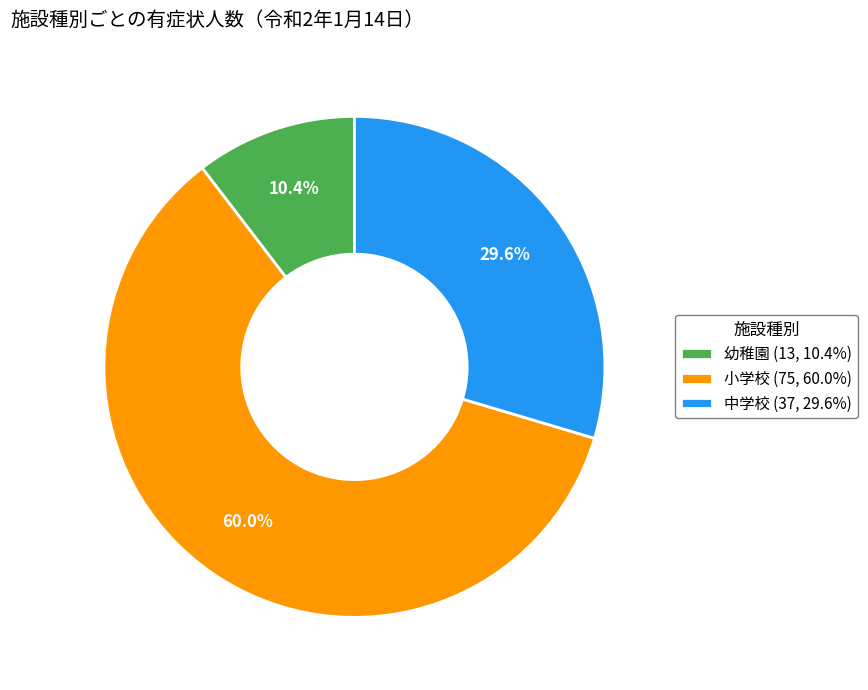

How many slices are in this pie chart?

3